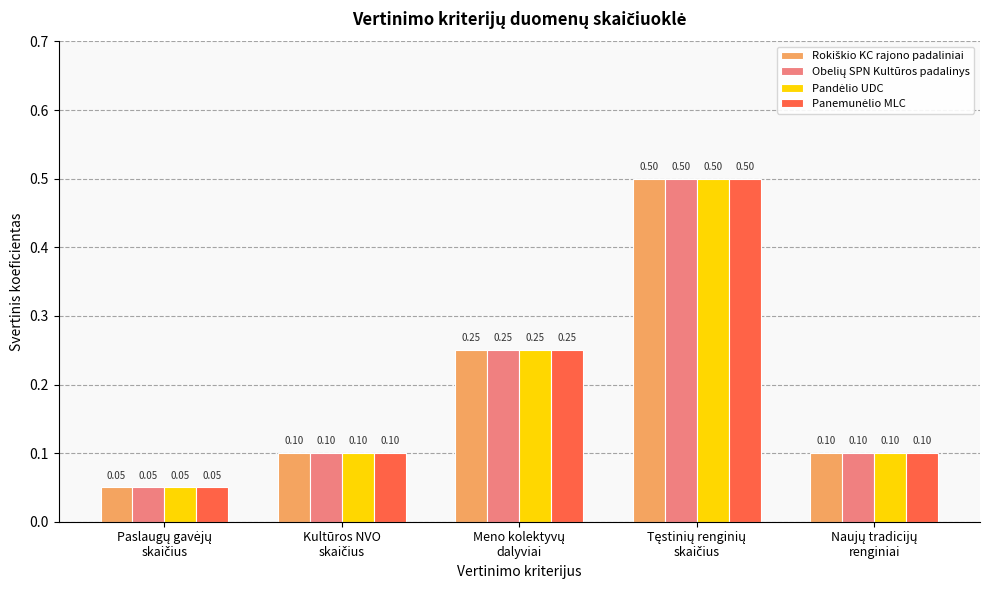

At how many categories does at least one series exceed 0?

5